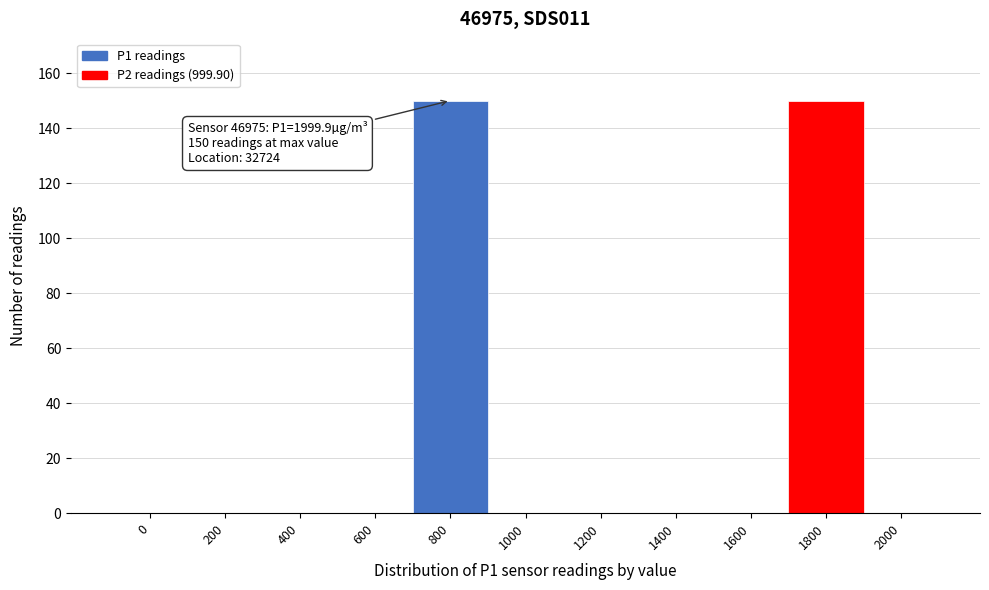

Reading left to right, what are all the values shown in this chart?

0=0	200=0	400=0	600=0	800=150	1000=0	1200=0	1400=0	1600=0	1800=150	2000=0